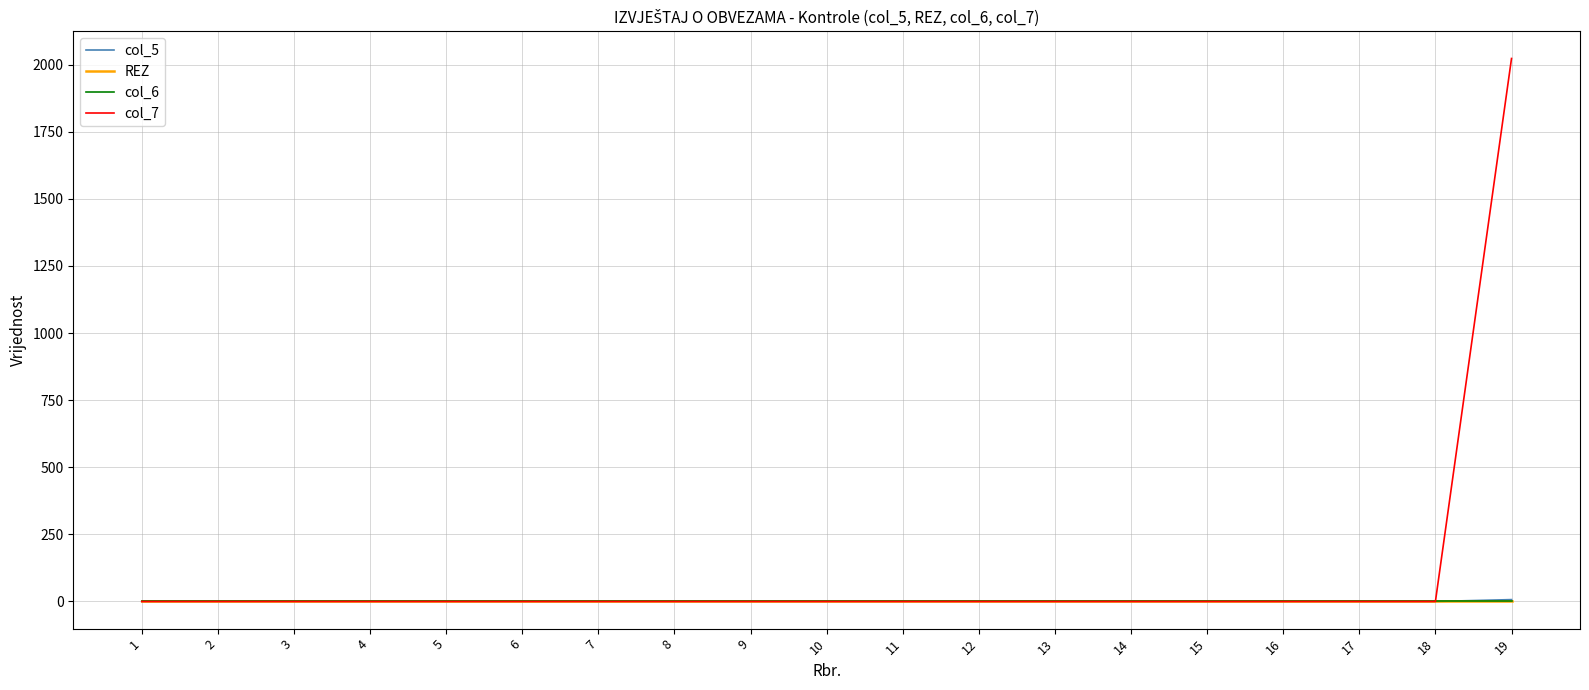

Does the chart have visible grid lines?

Yes